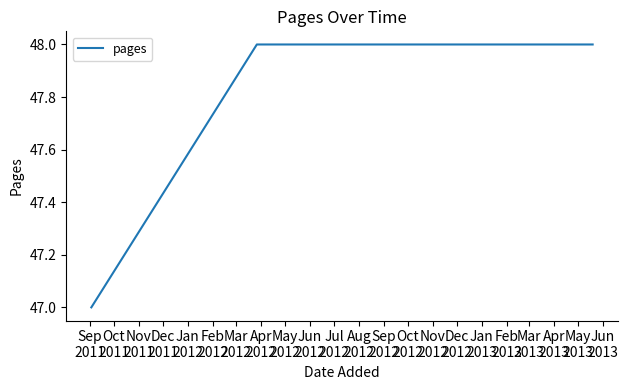

What is the average value?

48